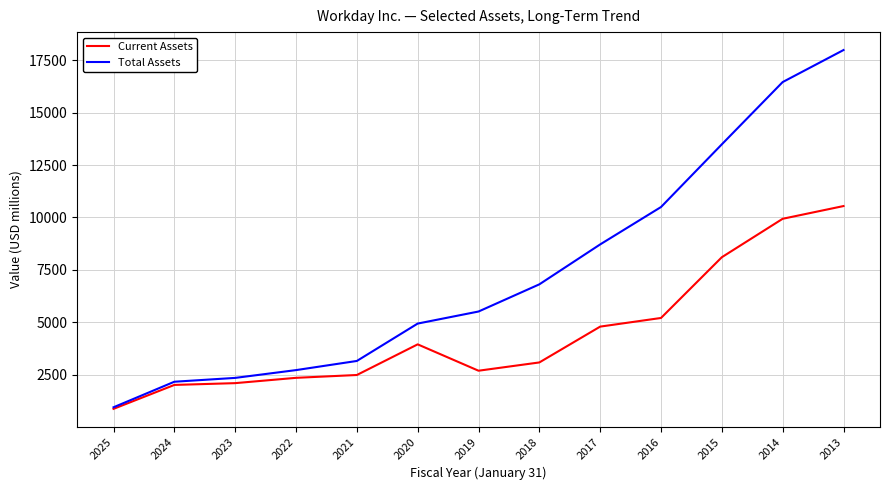

At which label is Current Assets closest to 5714?

2016